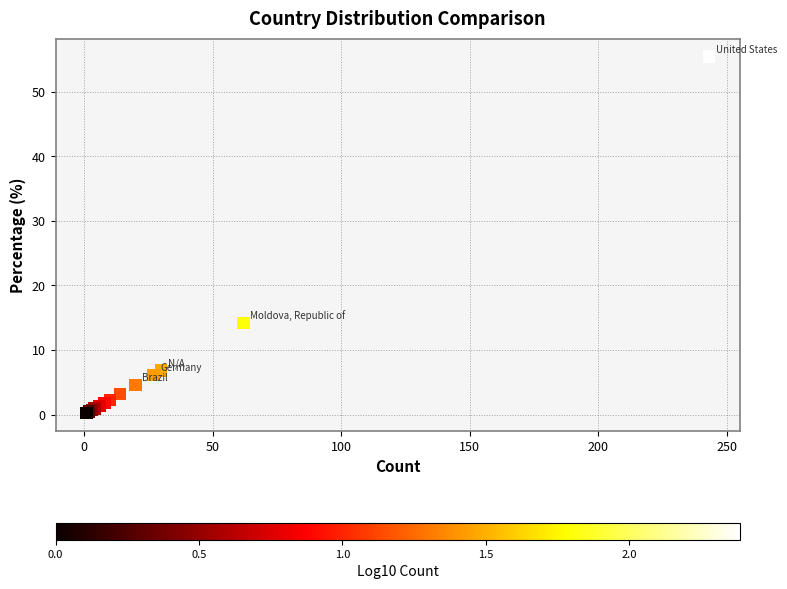

What Y value in the scatter plot is closest to 27?

14.2